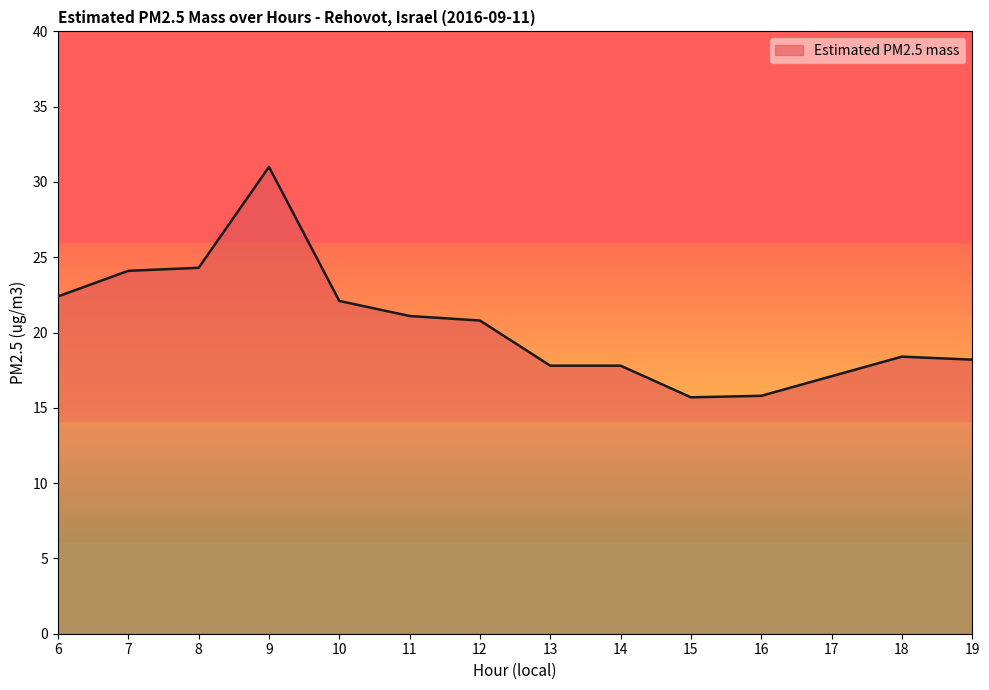

What is the difference between the maximum and minimum values?

15.3